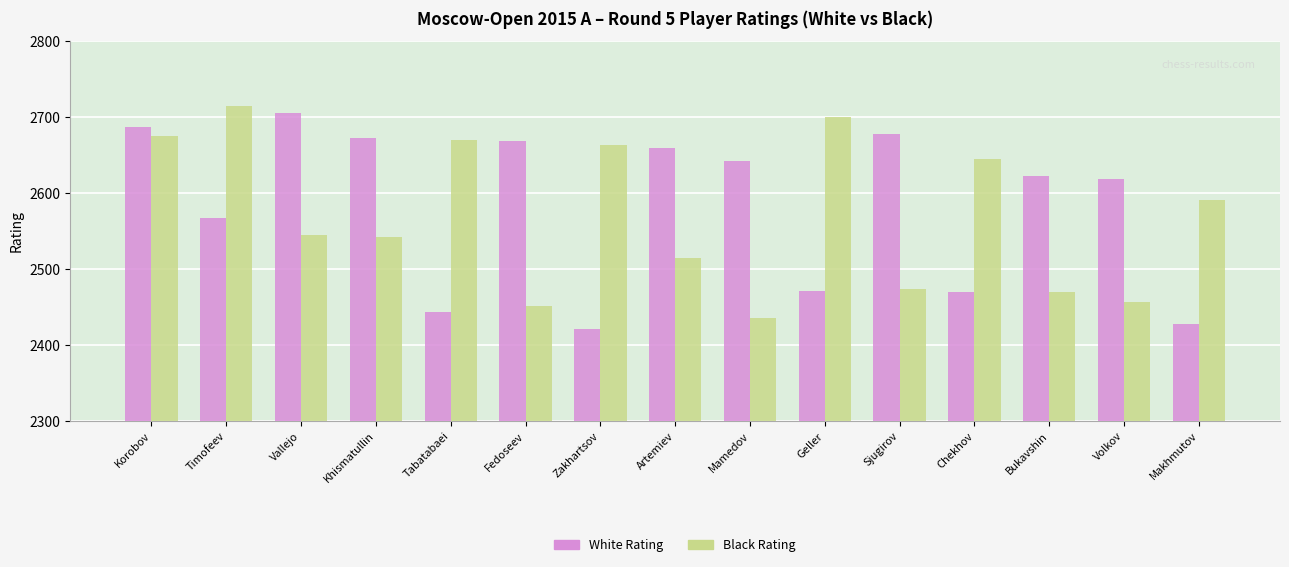

True or false: Black Rating has a value of 2663 at Zakhartsov.

True